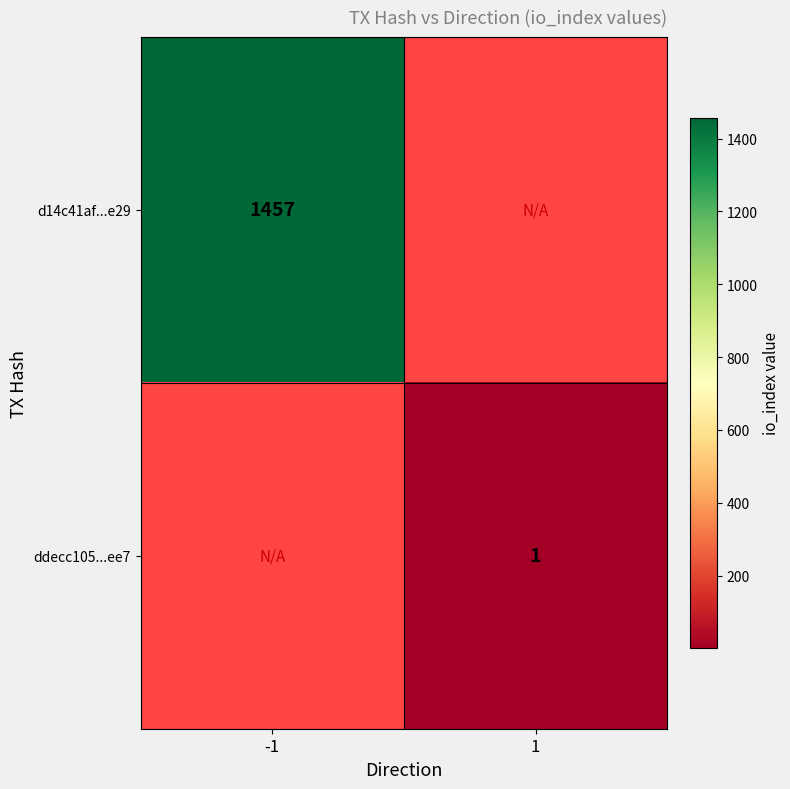

True or false: d14c41af...e29 has a value of 1457 at -1.

True